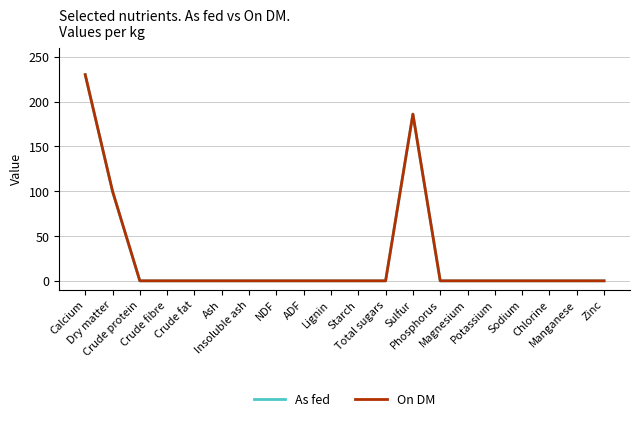

The value of On DM at Potassium is 0.0. True or false?

True